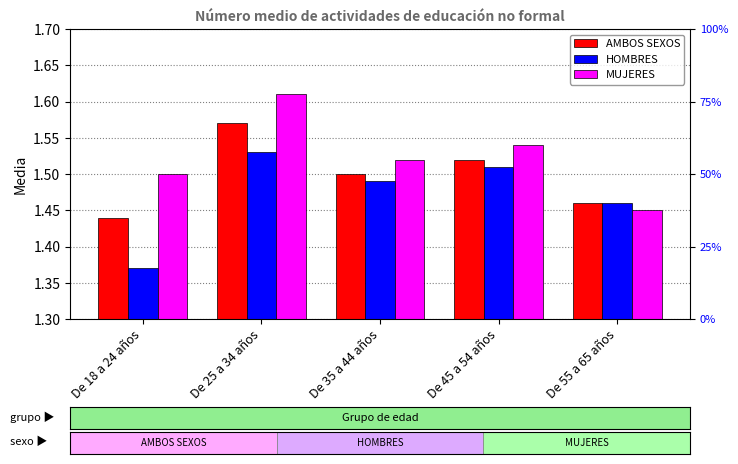

True or false: MUJERES has a value of 1.5 at De 45 a 54 años.

True